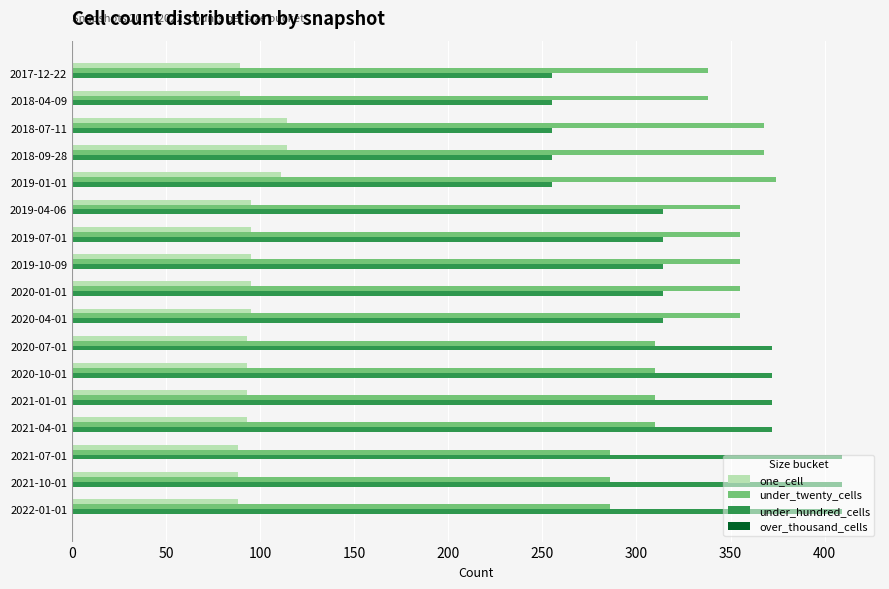

What is the minimum value shown in the chart?

88